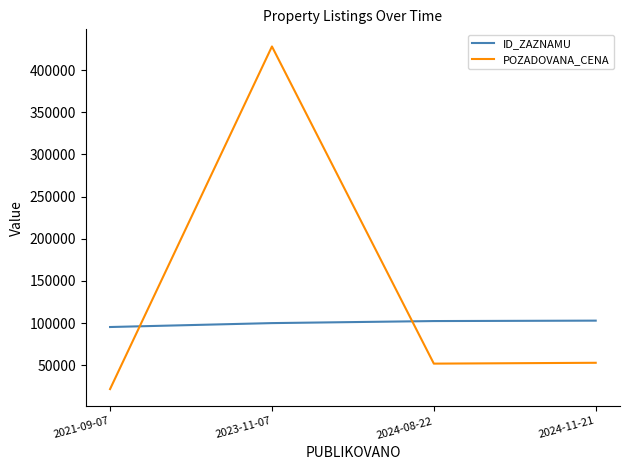

At 2024-11-21, list the series in order from smallest to largest.

POZADOVANA_CENA, ID_ZAZNAMU